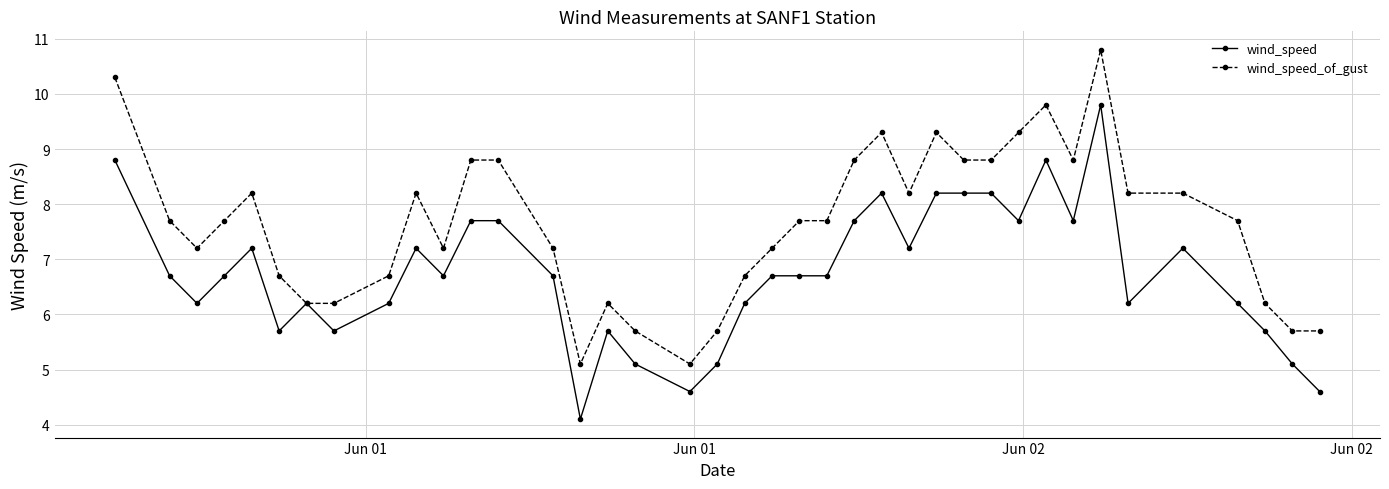

What is the value of the wind_speed point at the 12th from the left?

7.7